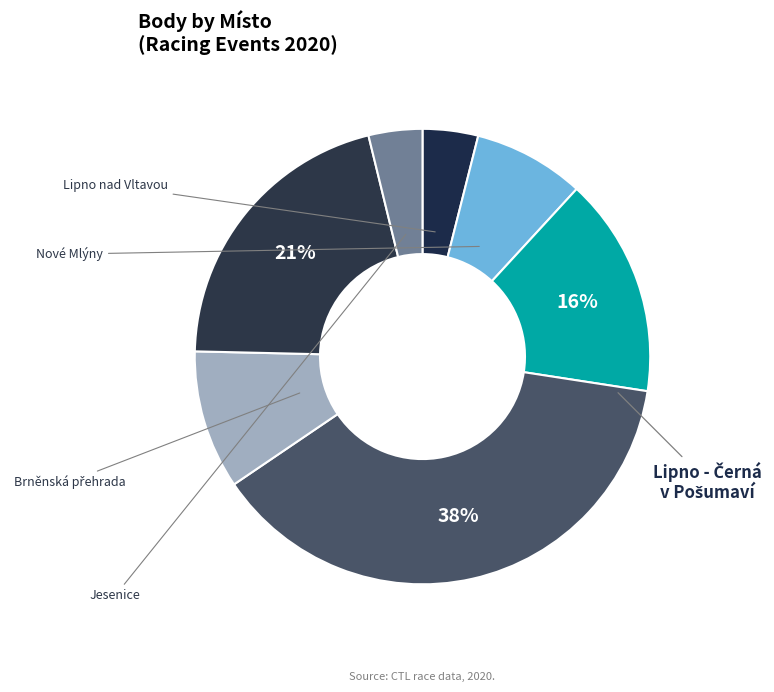

Count the number of slices in the pie.

7